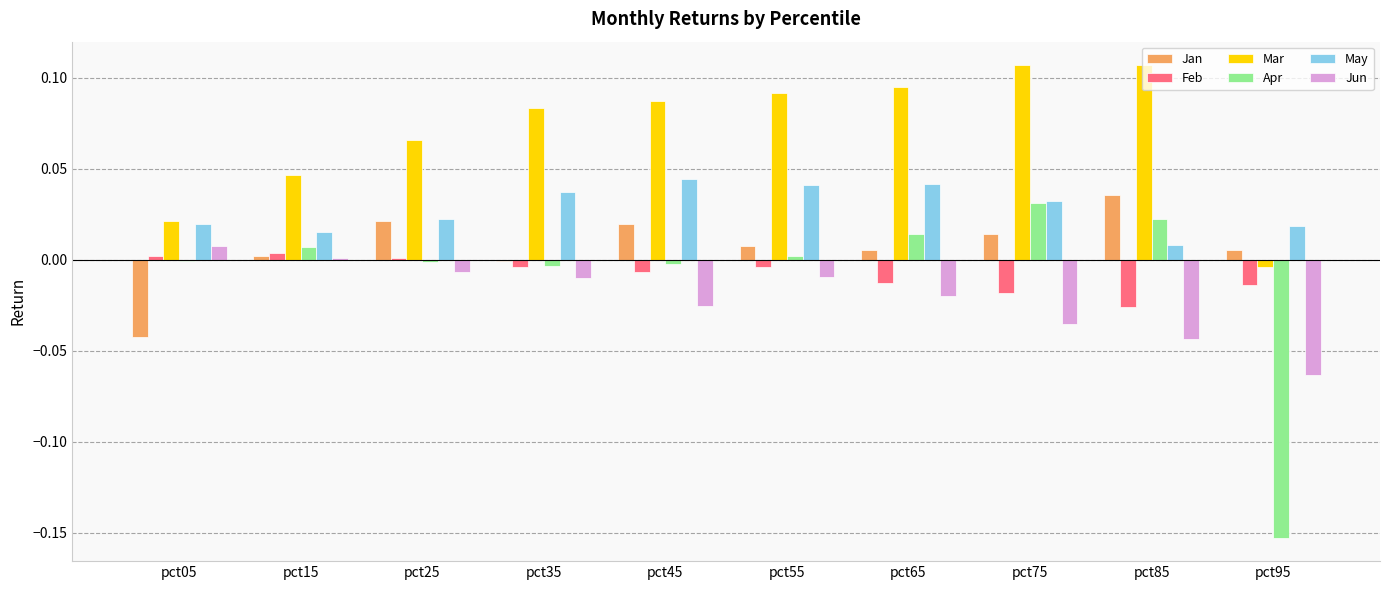

Which series changed the most between pct15 and pct35?

Mar